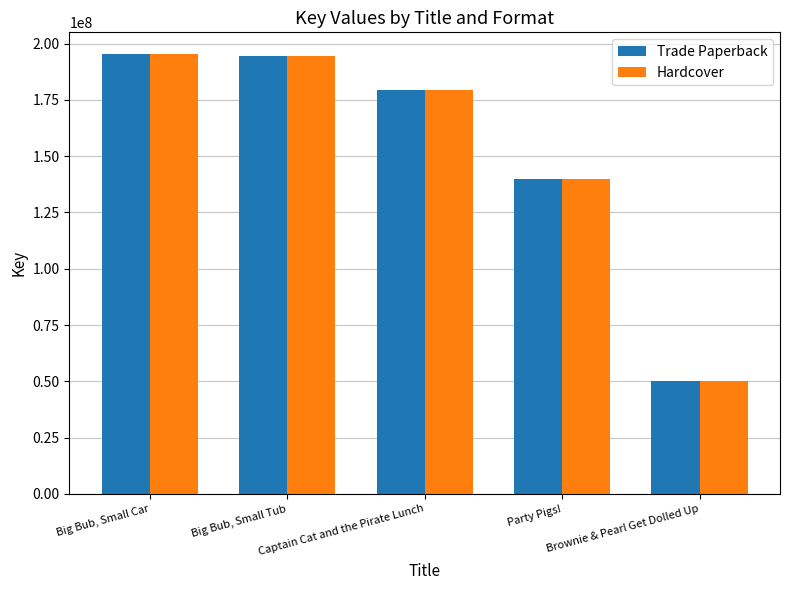

Count the number of categories in the chart.

5